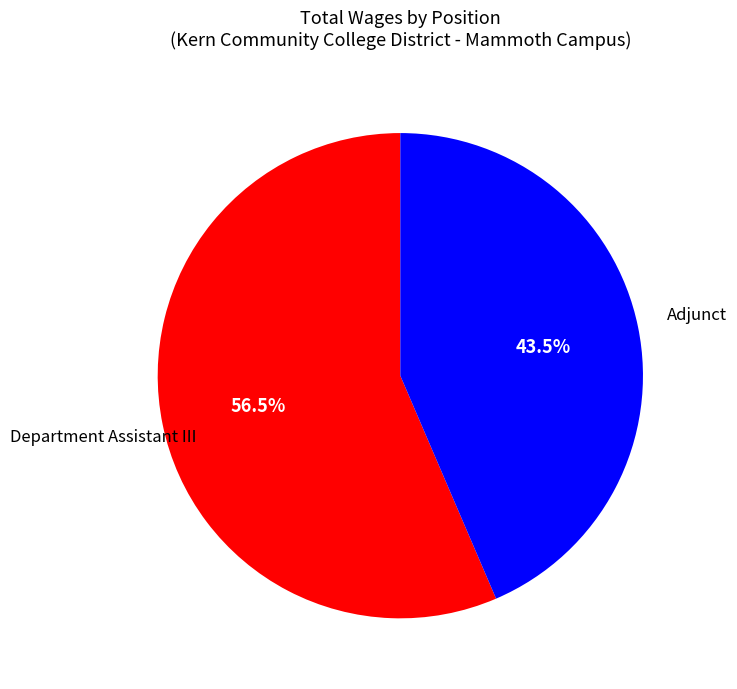

How many slices are in this pie chart?

2